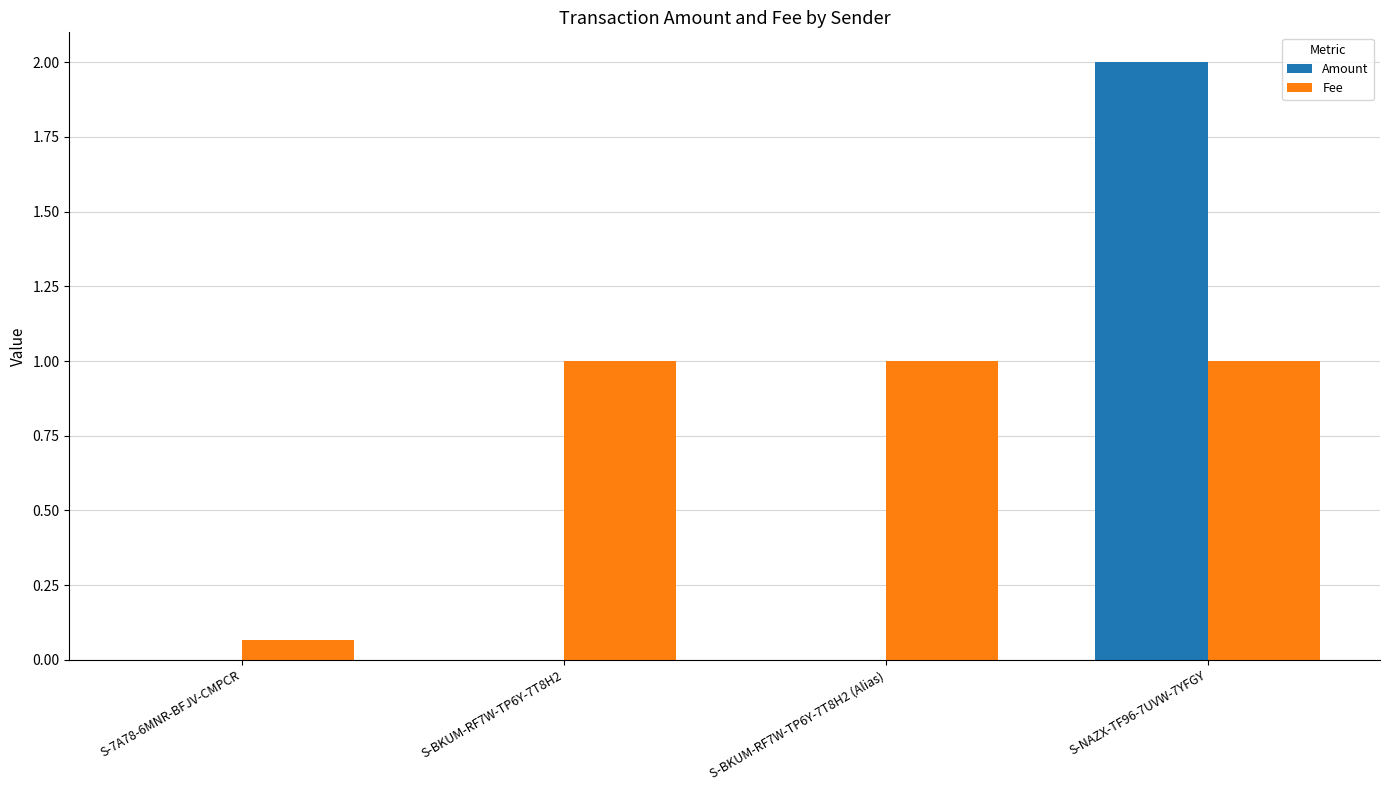

What is the sum of the Fee values at S-BKUM-RF7W-TP6Y-7T8H2 and S-BKUM-RF7W-TP6Y-7T8H2 (Alias)?

2.0